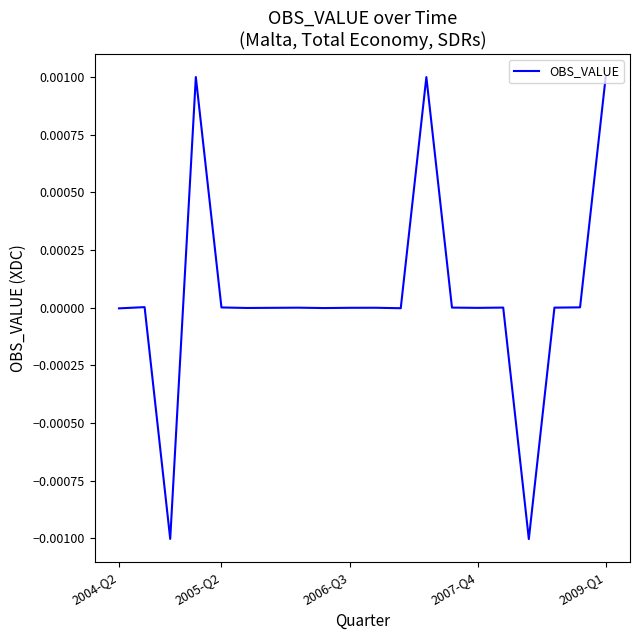

The value at 2006-Q3 is 0.0. True or false?

True